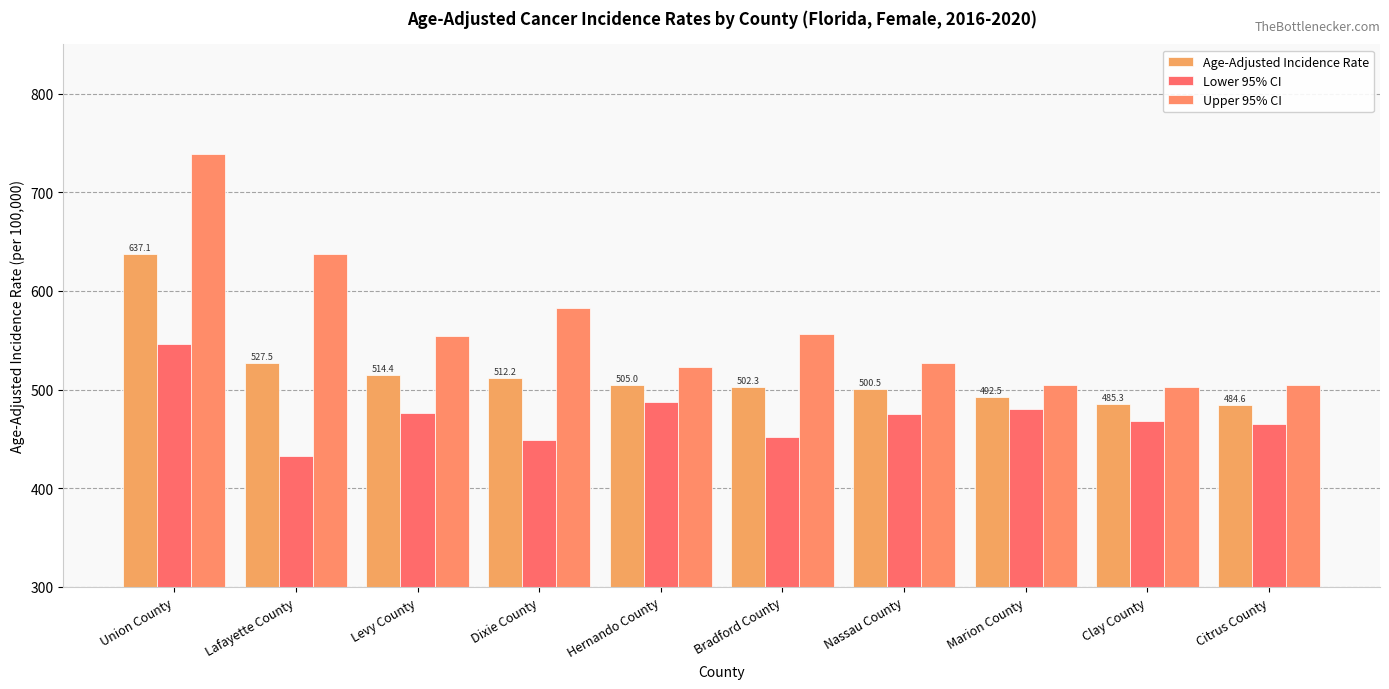

Where does the Lower 95% CI series first go above 475?

Union County